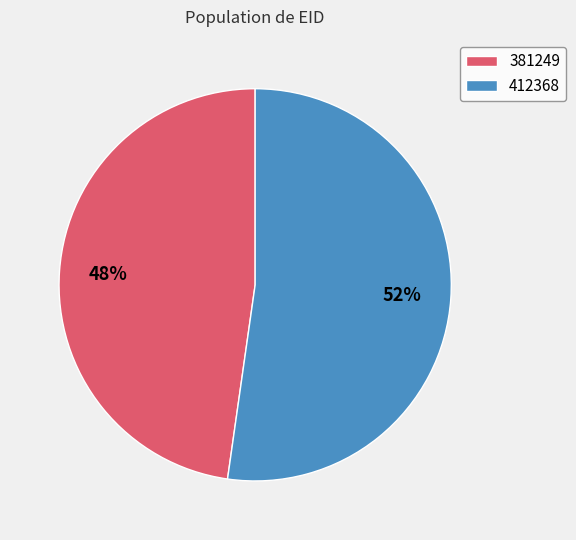

Do 381249 and 412368 together represent more than half of the pie?

Yes